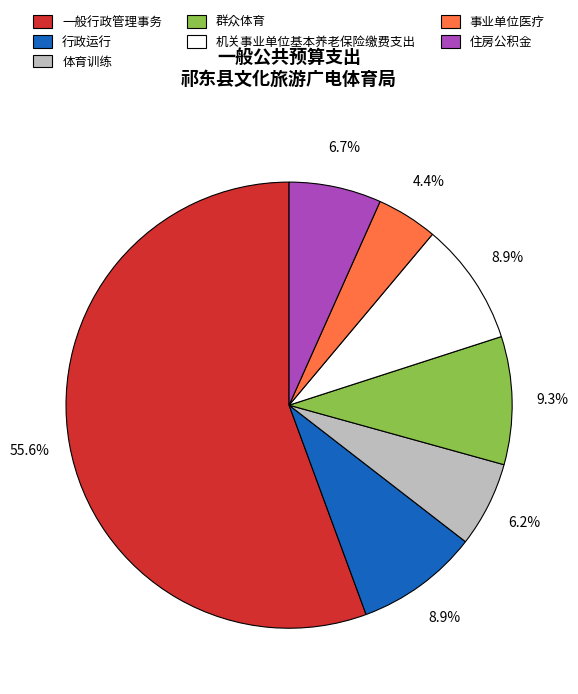

True or false: 一般行政管理事务 accounts for 56% of the total.

True